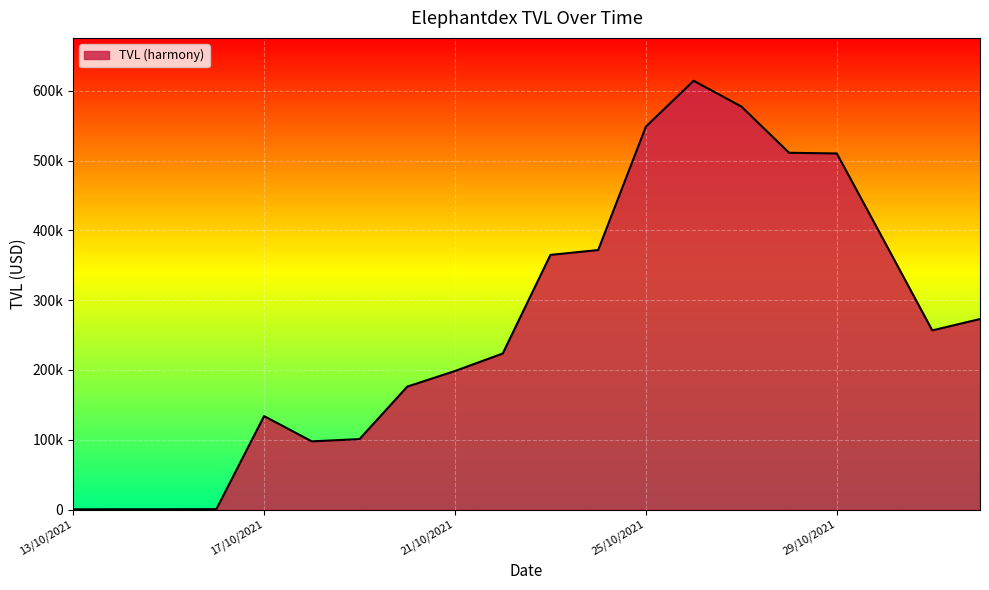

List the labels in order of value, largest first.

26/10/2021, 27/10/2021, 25/10/2021, 28/10/2021, 29/10/2021, 30/10/2021, 24/10/2021, 23/10/2021, 01/11/2021, 31/10/2021, 22/10/2021, 21/10/2021, 20/10/2021, 17/10/2021, 19/10/2021, 18/10/2021, 16/10/2021, 14/10/2021, 15/10/2021, 13/10/2021